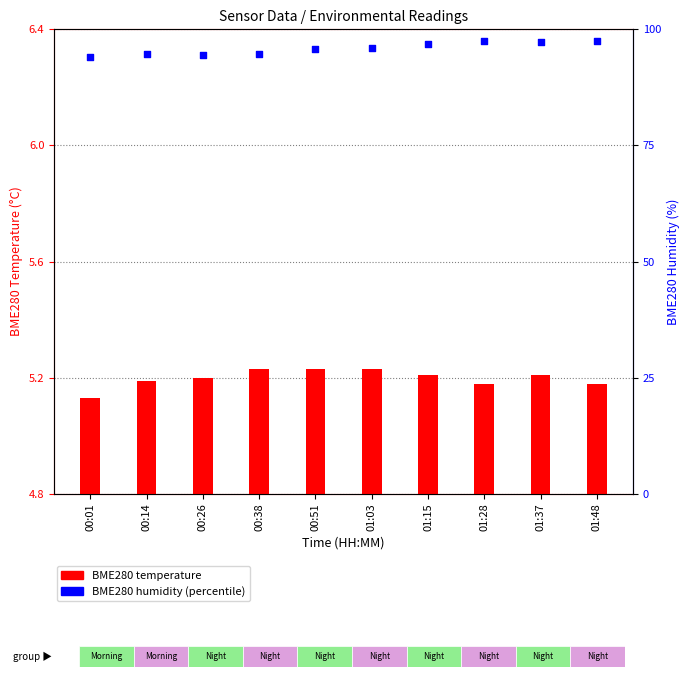

What is the change in value from 00:38 to 01:48?

+3.0